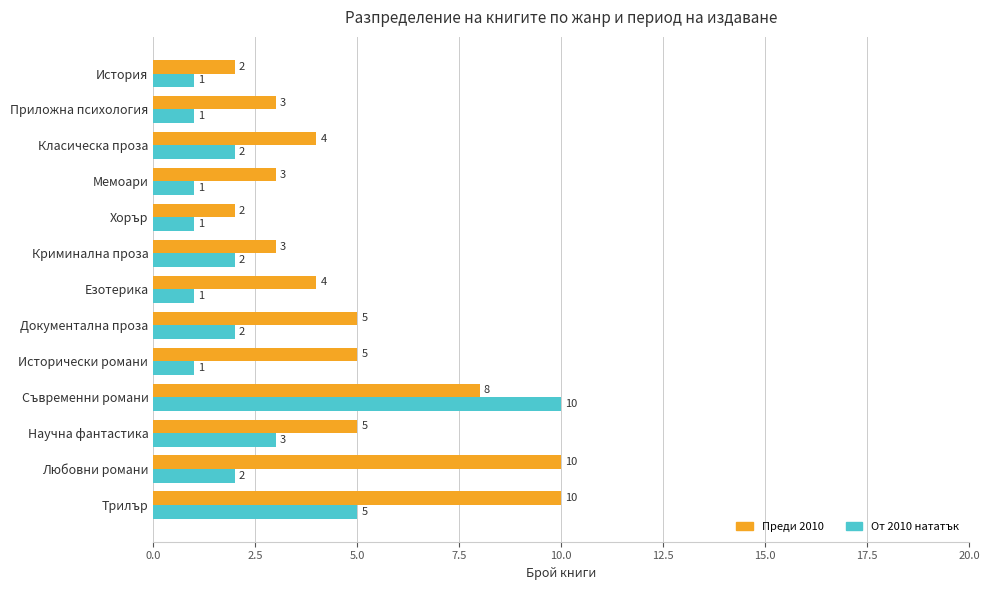

What is the highest value of the От 2010 нататък series?

10